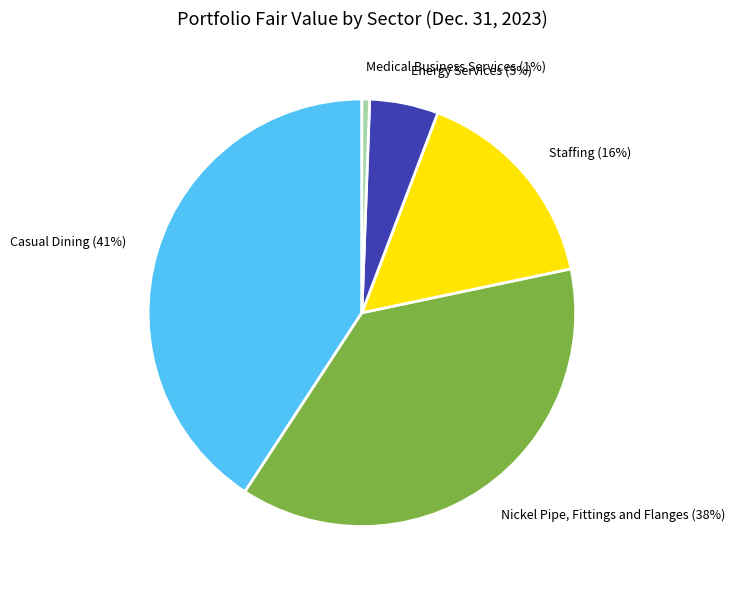

Rank the categories by value from highest to lowest.

Casual Dining, Nickel Pipe, Fittings and Flanges, Staffing, Energy Services, Medical Business Services